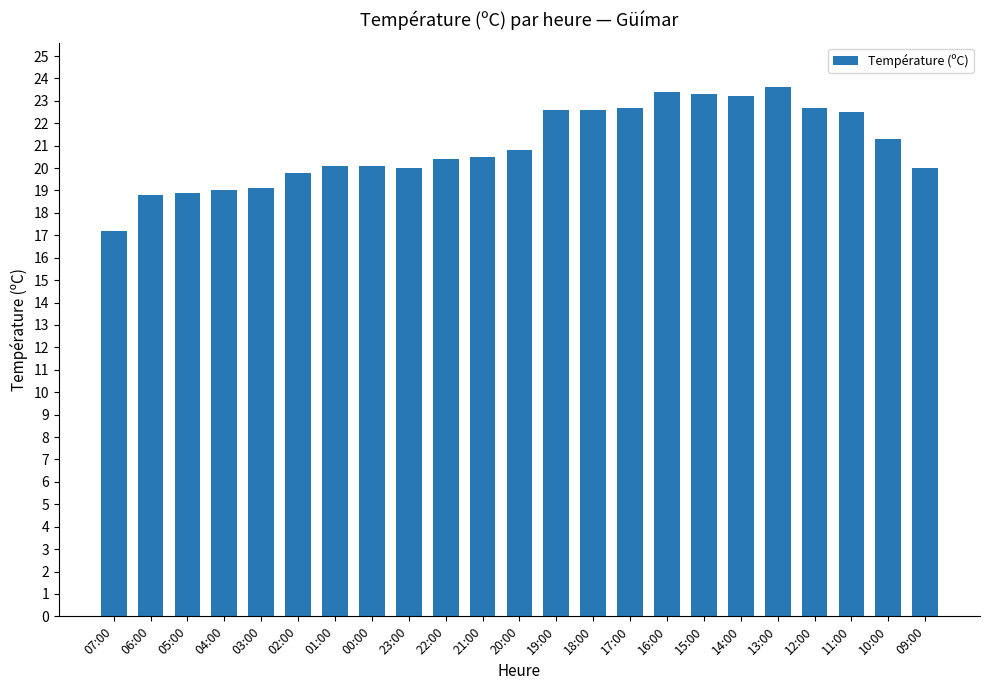

What is the difference between the second highest and second lowest values?

4.6